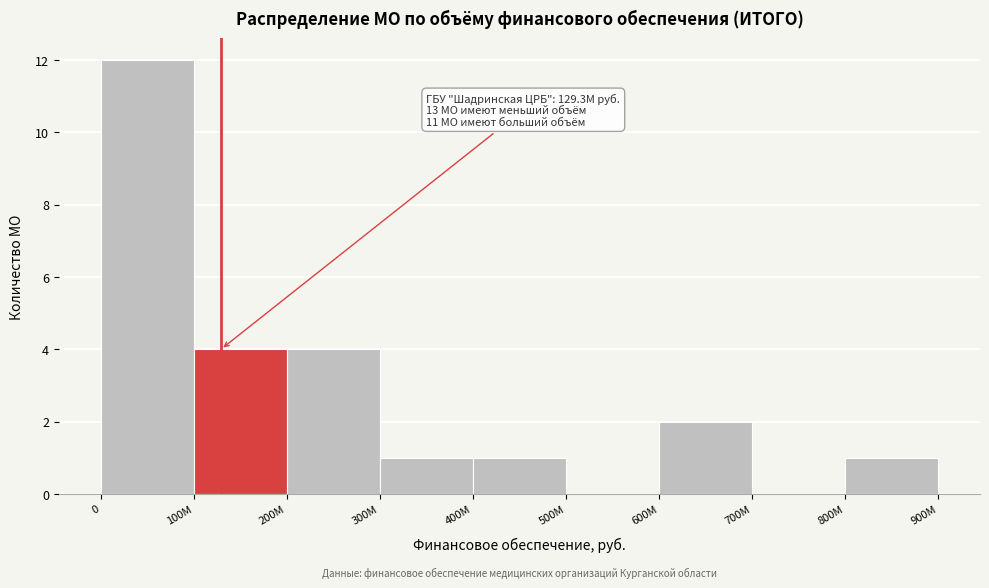

Reading right to left, extract all data points from this chart.

800M=1	700M=0	600M=2	500M=0	400M=1	300M=1	200M=4	100M=4	0=12